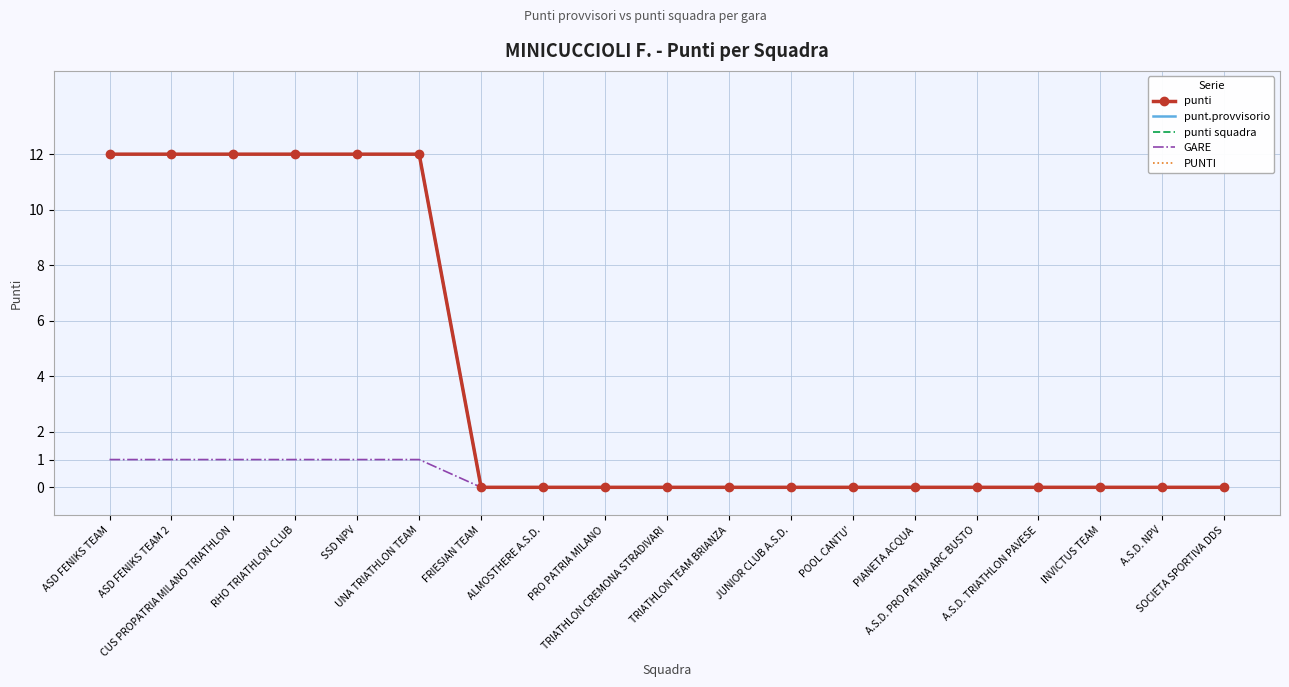

How many values in punti squadra are above zero?

6